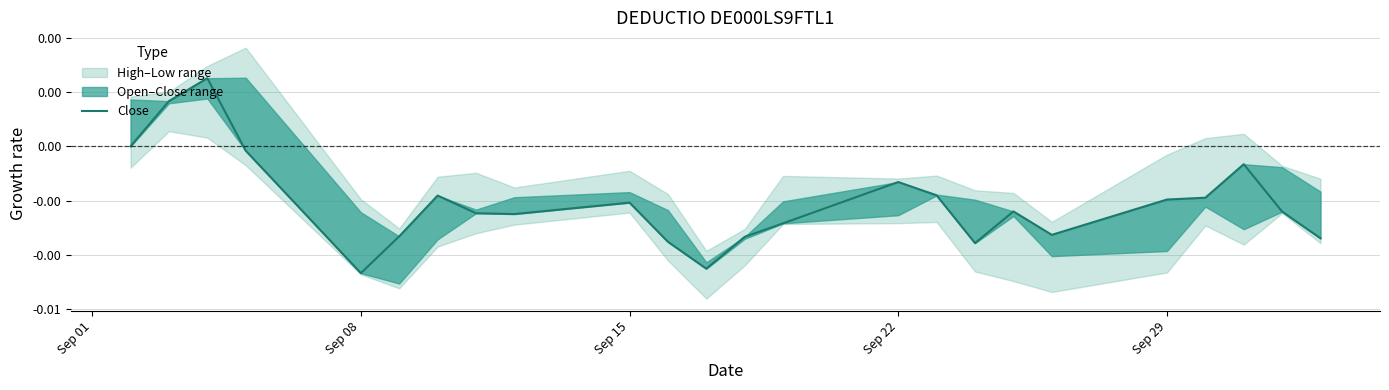

Does the chart display data point markers on the line(s)?

No